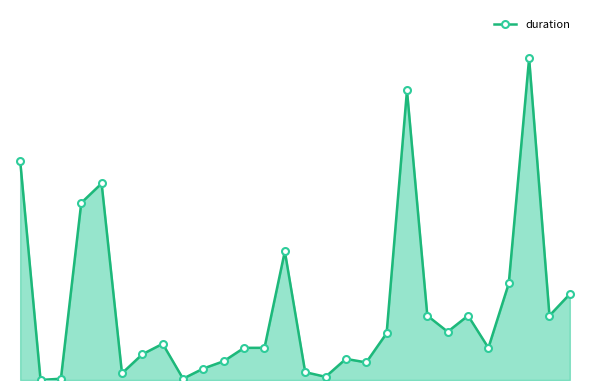

Rank the categories by value from highest to lowest.

25, 19, 0, 4, 3, 13, 24, 27, 26, 22, 20, 21, 18, 7, 11, 12, 23, 6, 16, 10, 17, 9, 14, 5, 15, 8, 2, 1